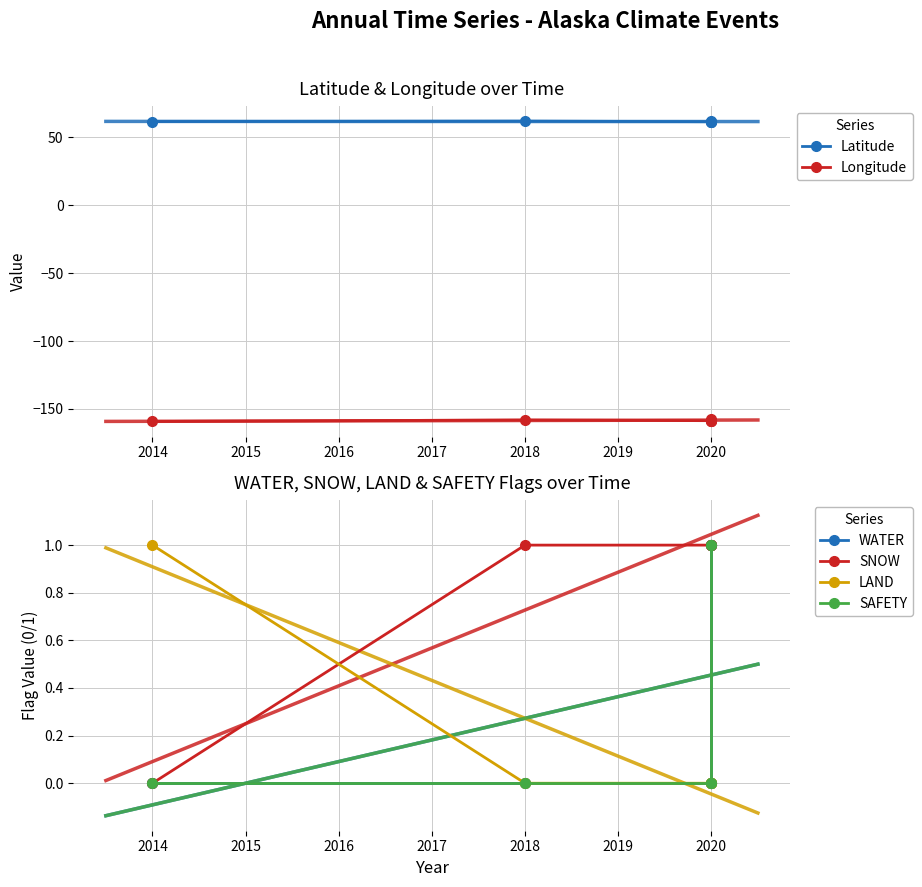

In Latitude, how many points are lower than both neighbors (excluding endpoints)?

1